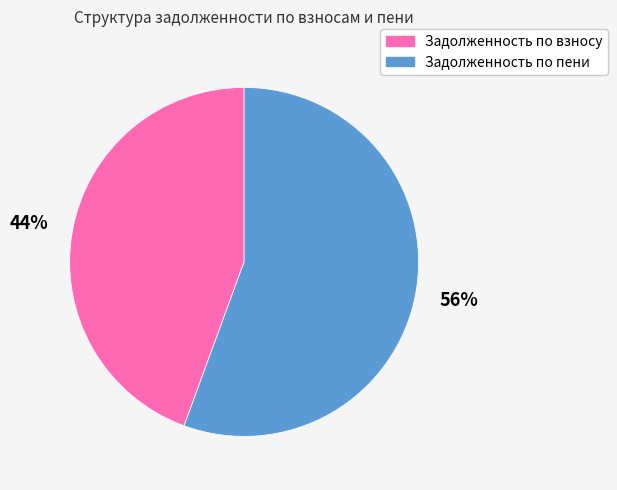

Which has a higher value, Задолженность по взносу or Задолженность по пени?

Задолженность по пени